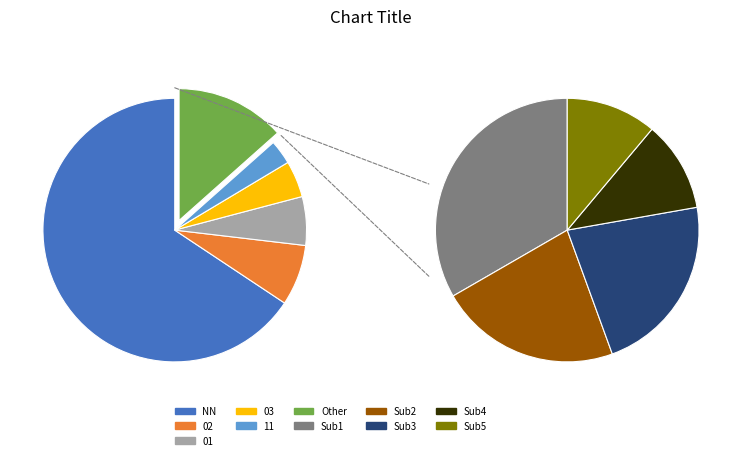

Count the number of slices in the pie.

6